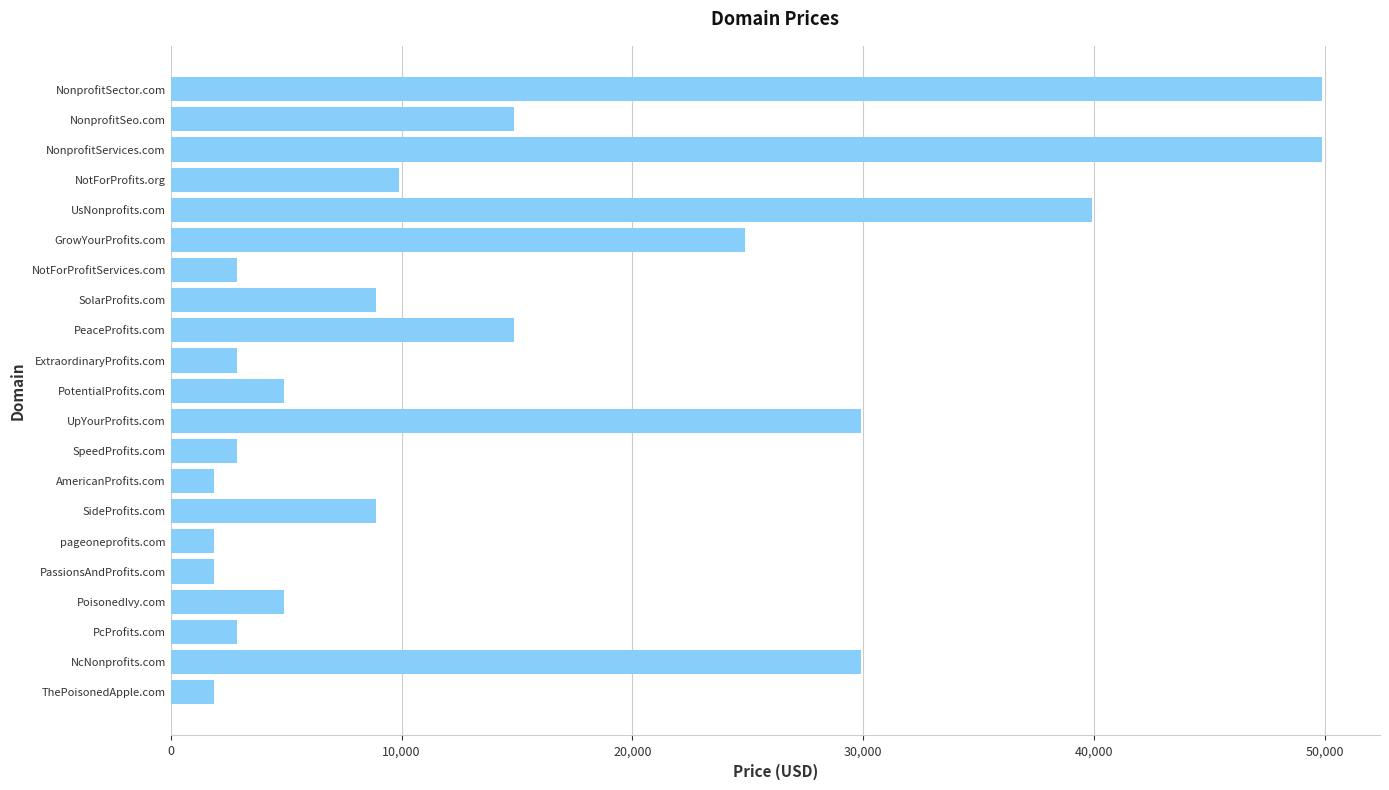

What is the greatest value displayed?

49888